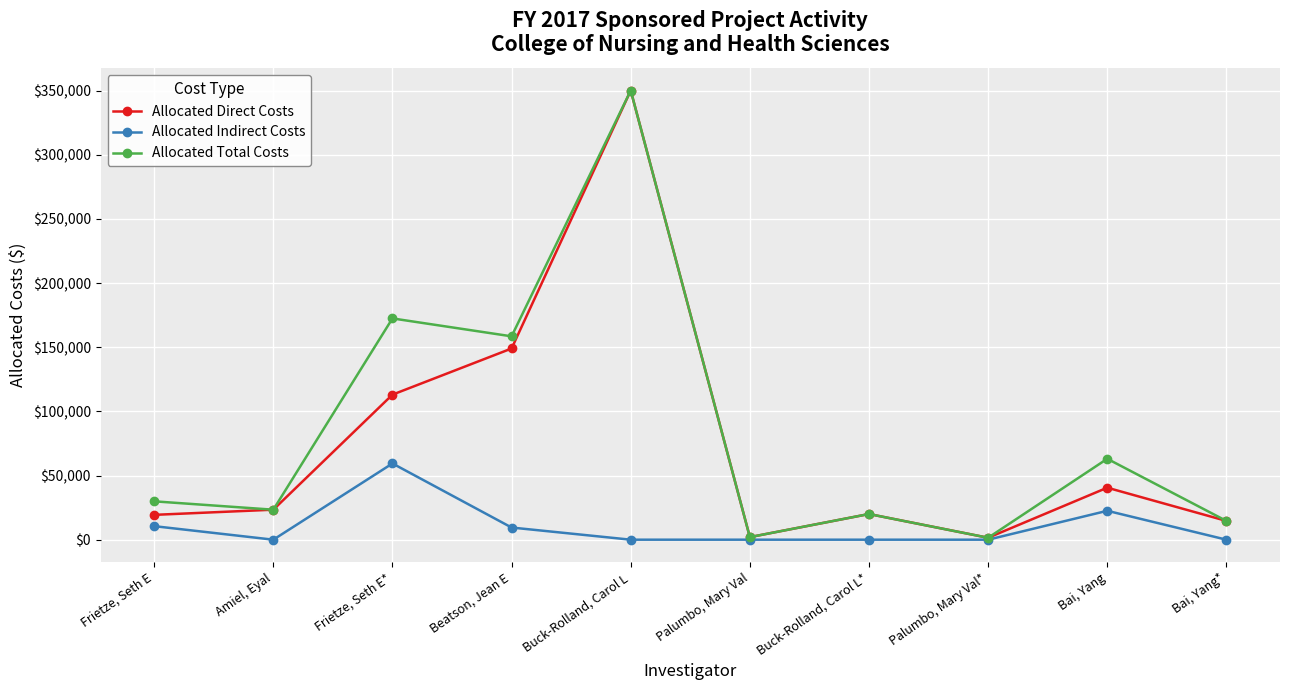

Where is the first local maximum for Allocated Direct Costs?

Buck-Rolland, Carol L